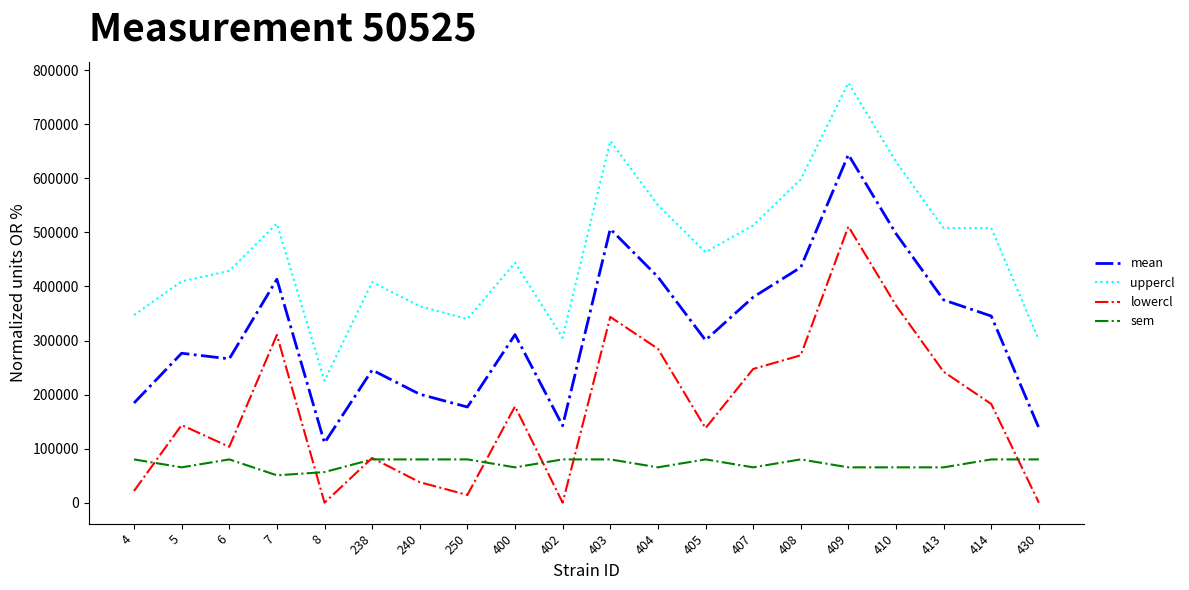

Which category has the lowest value in the mean series?

8